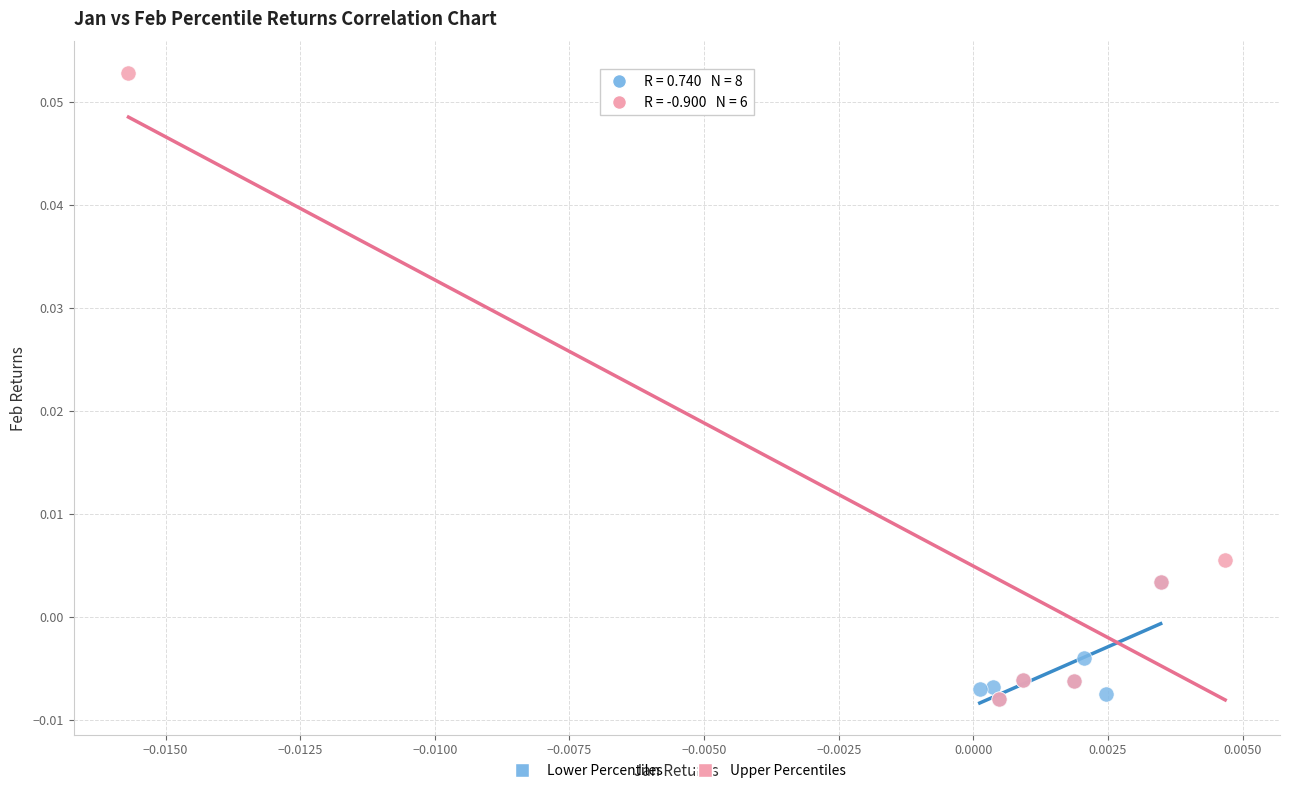

Which series has the largest Y range (max minus min)?

Upper Percentiles